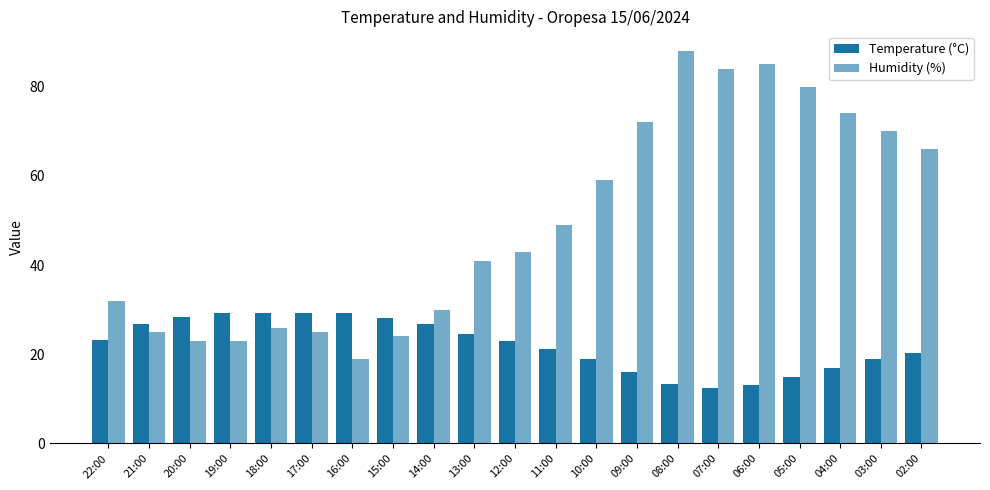

Are the bars horizontal?

No